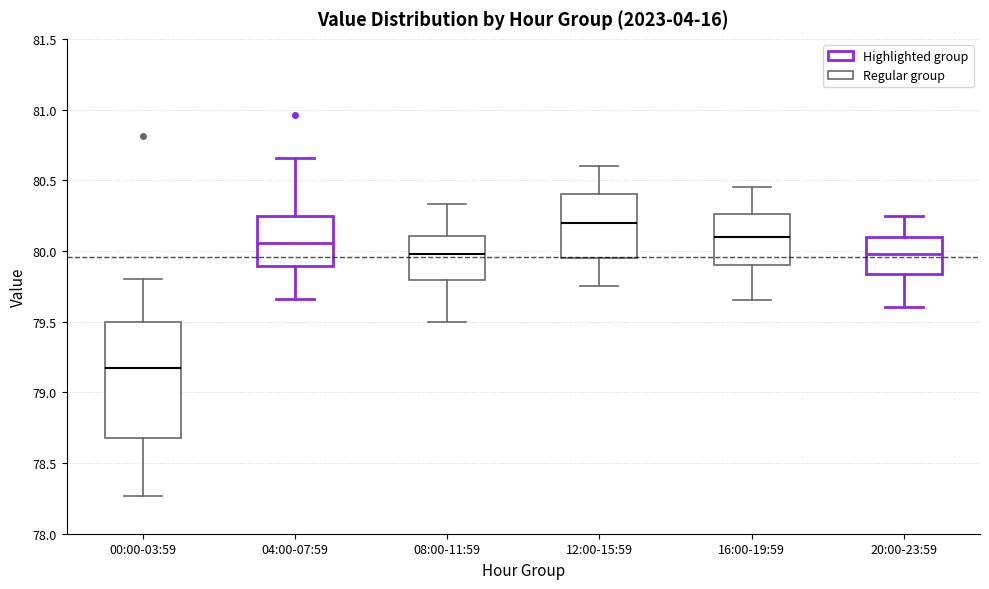

Reading left to right, transcribe this box plot: for each box, give where its median line is, the range the box spans, and where its two whiskers end, as read against the y-axis. The values are not printed on the chart, so give them approximately, as read against the axis.

00:00-03:59: median 79.20, box 78.70 to 79.50, whiskers 78.25 to 79.80
04:00-07:59: median 80.05, box 79.90 to 80.25, whiskers 79.65 to 80.65
08:00-11:59: median 80.00, box 79.80 to 80.10, whiskers 79.50 to 80.35
12:00-15:59: median 80.20, box 79.95 to 80.40, whiskers 79.75 to 80.60
16:00-19:59: median 80.10, box 79.90 to 80.25, whiskers 79.65 to 80.45
20:00-23:59: median 80.00, box 79.85 to 80.10, whiskers 79.60 to 80.25